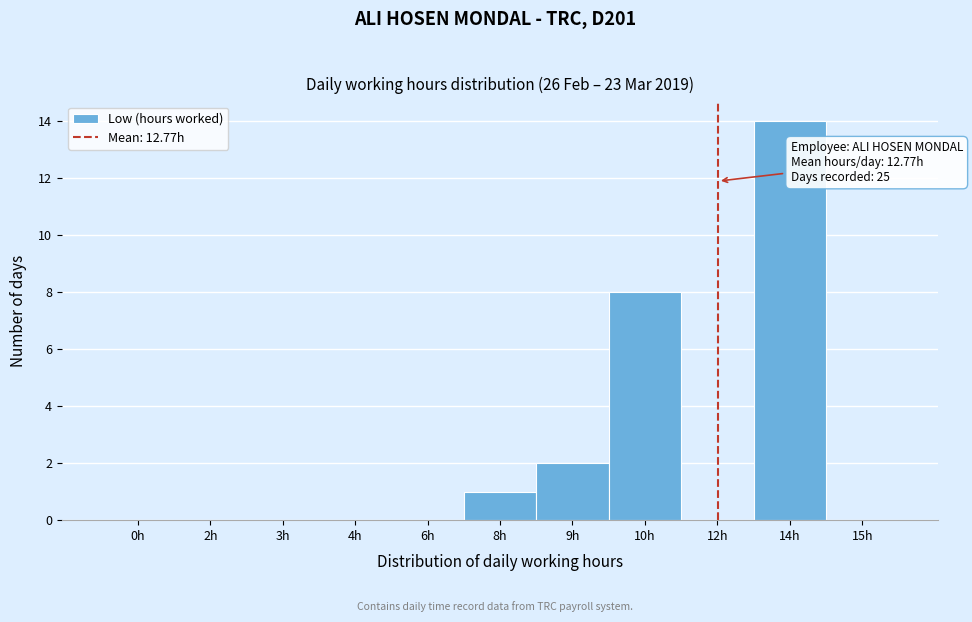

Reading left to right, transcribe all the data shown in this chart.

0h=0	2h=0	3h=0	4h=0	6h=0	8h=1	9h=2	10h=8	12h=0	14h=14	15h=0